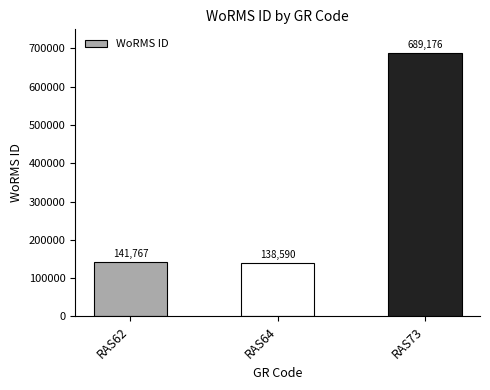

The chart shows a value of 238805 at RAS64. True or false?

False